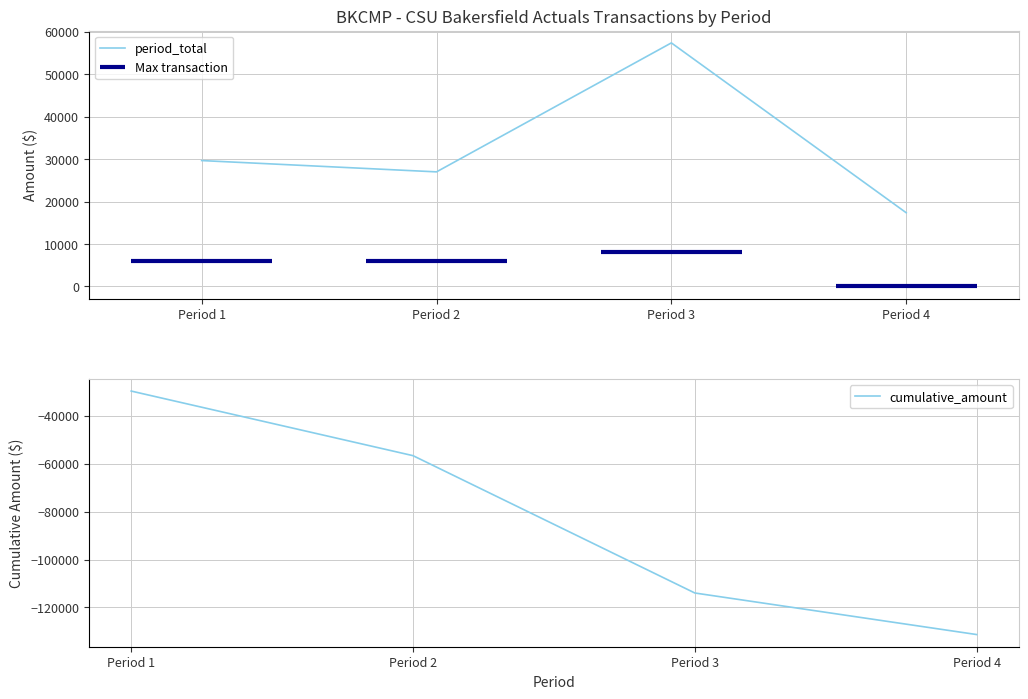

List the labels in order of cumulative_amount value, smallest first.

Period 4, Period 3, Period 2, Period 1